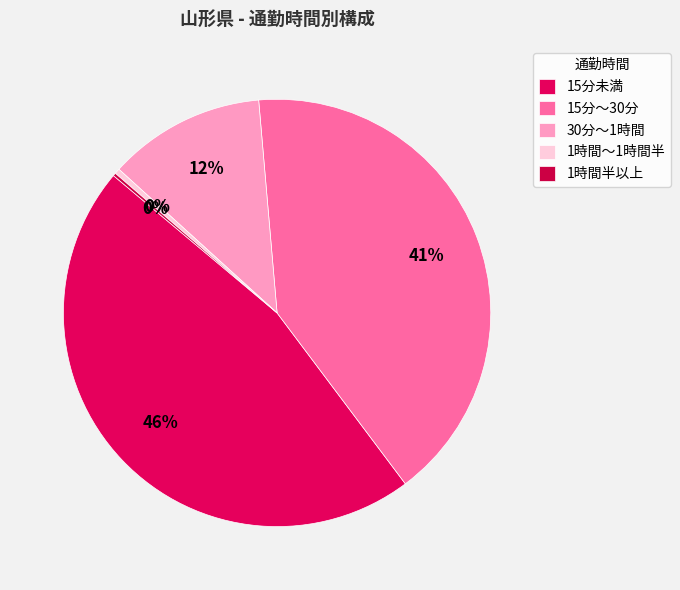

To the nearest percent, what is the average slice percentage?

20%